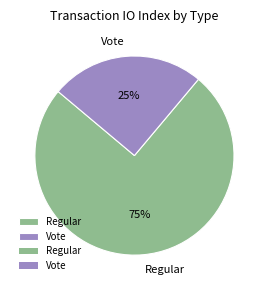

Does any single category account for the majority?

Yes